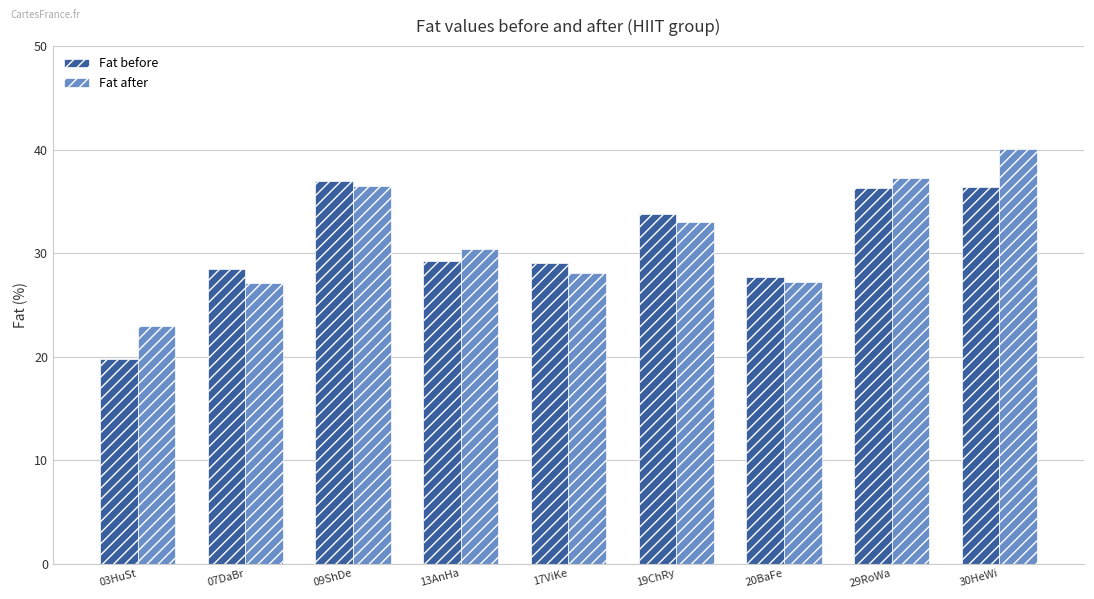

Rank the series by their average value, from highest to lowest.

Fat after, Fat before